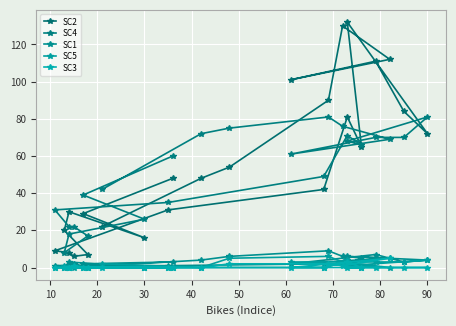

True or false: SC1 and SC2 intersect in this chart.

False